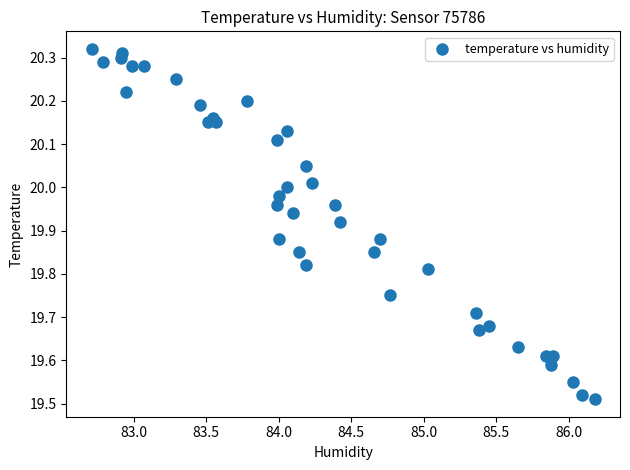

What is the range of X values (max minus min)?

3.5